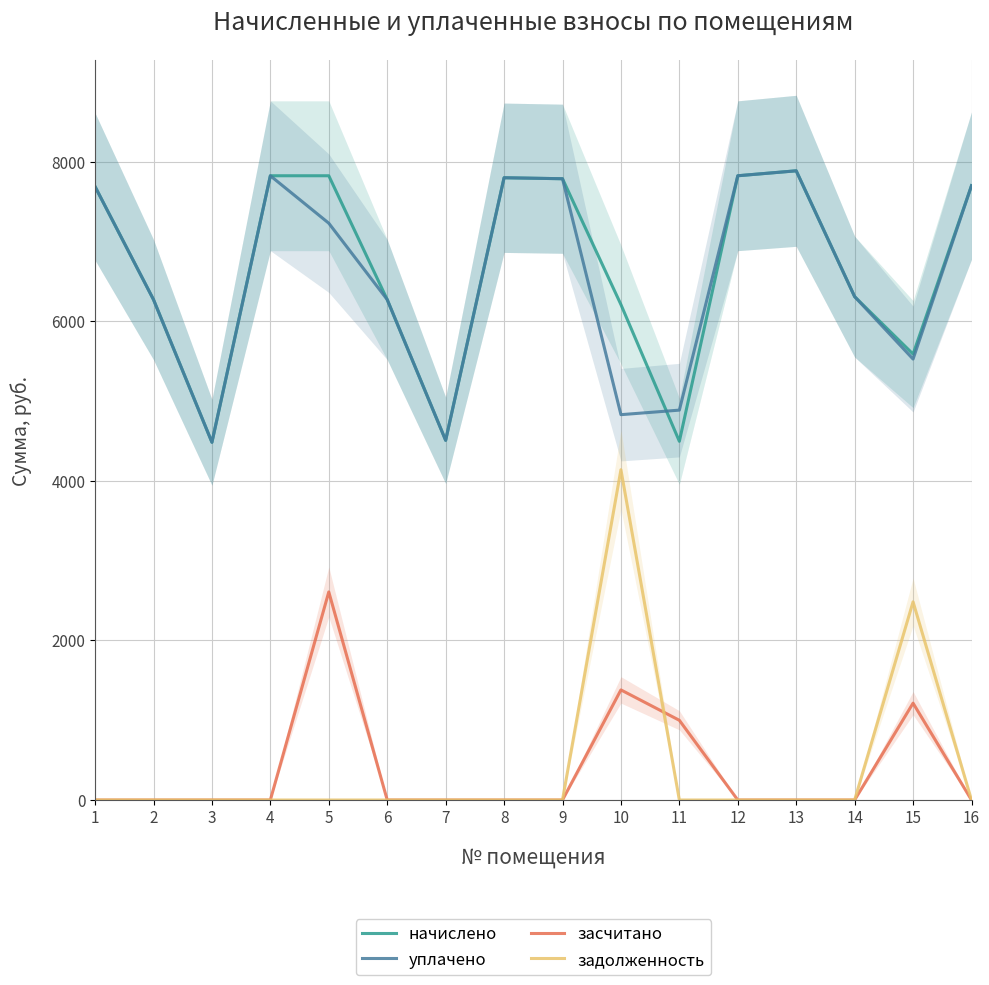

What is the maximum value shown in the chart?

7886.7